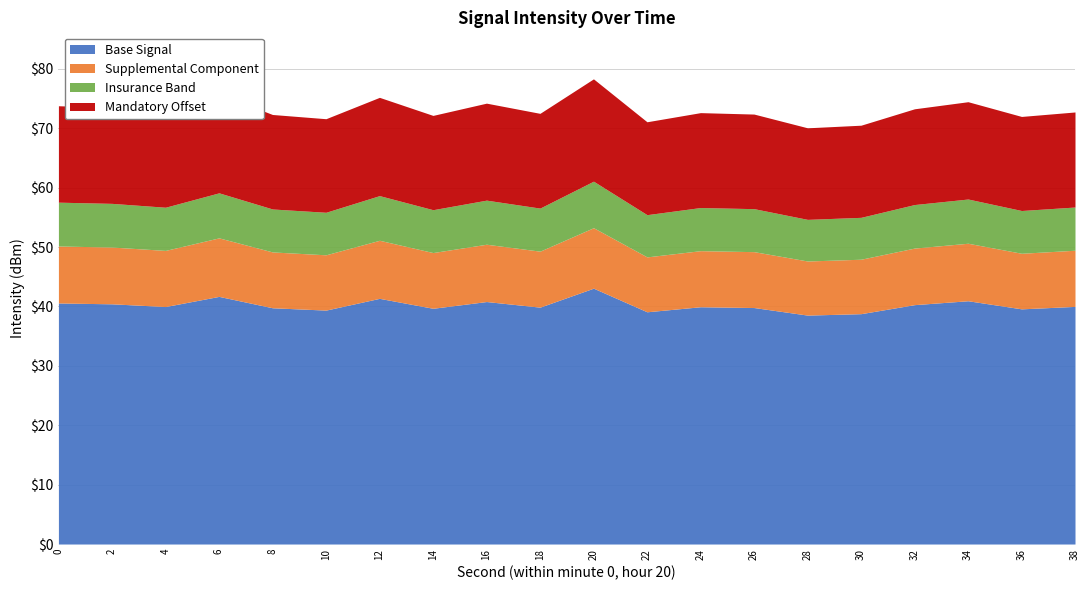

What is the lowest value of the Base Signal series?

38.5